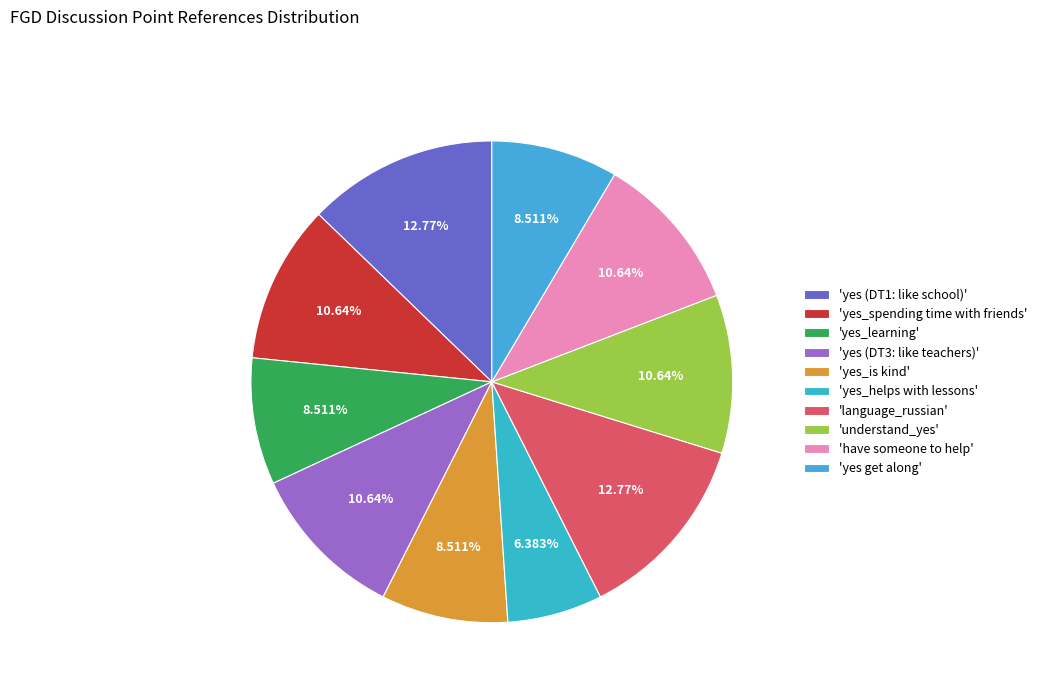

Rank the categories by value from lowest to highest.

yes_helps with lessons, yes_learning, yes_is kind, yes get along, yes_spending time with friends, yes (DT3: like teachers), understand_yes, have someone to help, yes (DT1: like school), language_russian